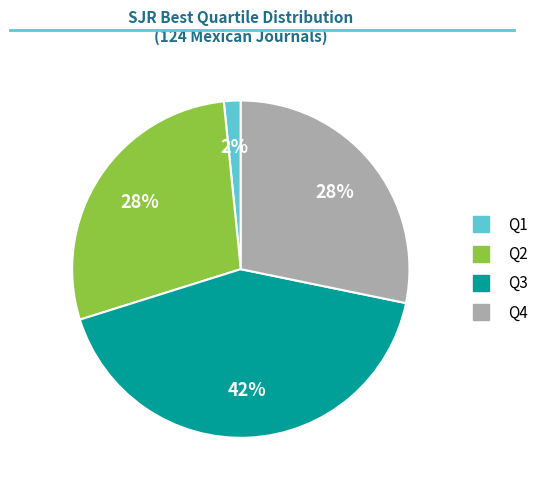

To the nearest percent, what is the average slice percentage?

25%